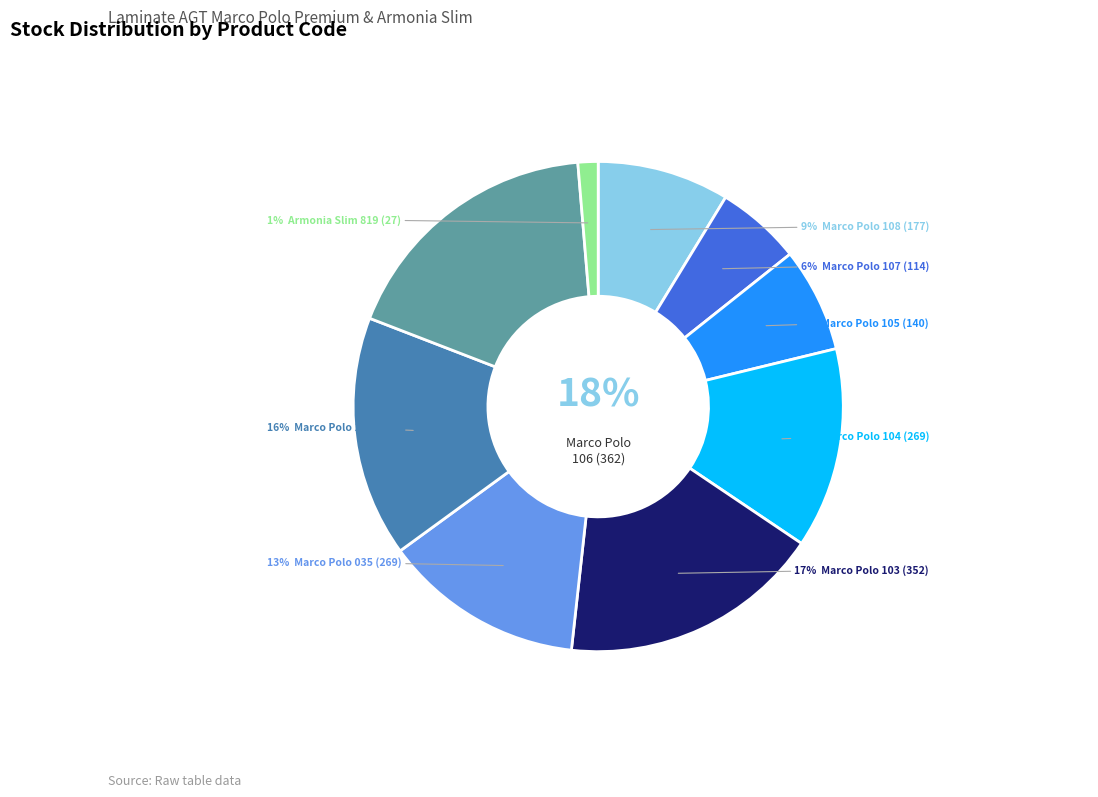

The 276092103 slice represents 27% of the pie. True or false?

False